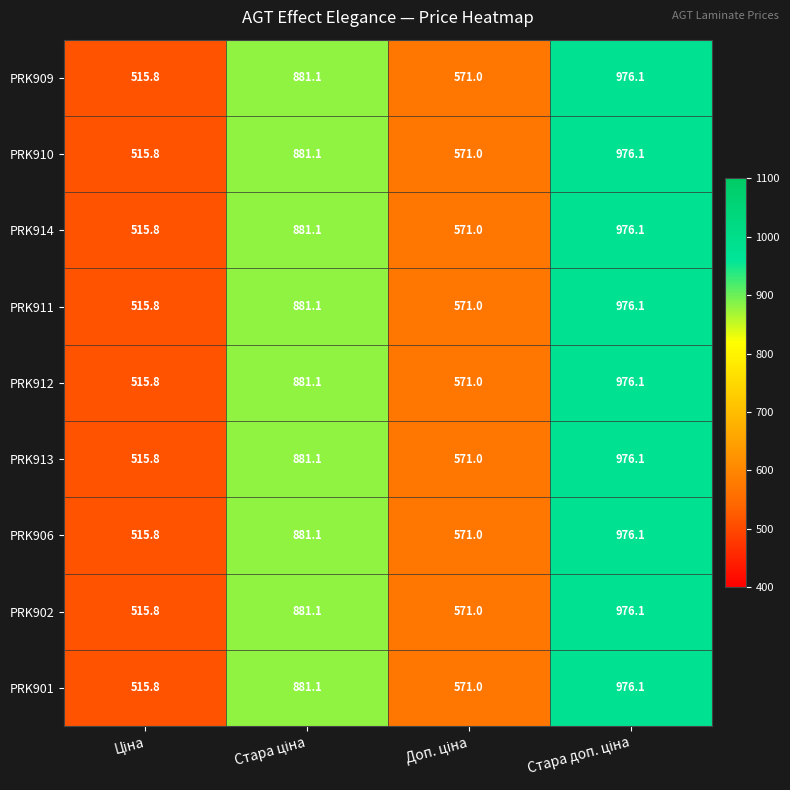

What is the average value of the PRK901 series?

736.0